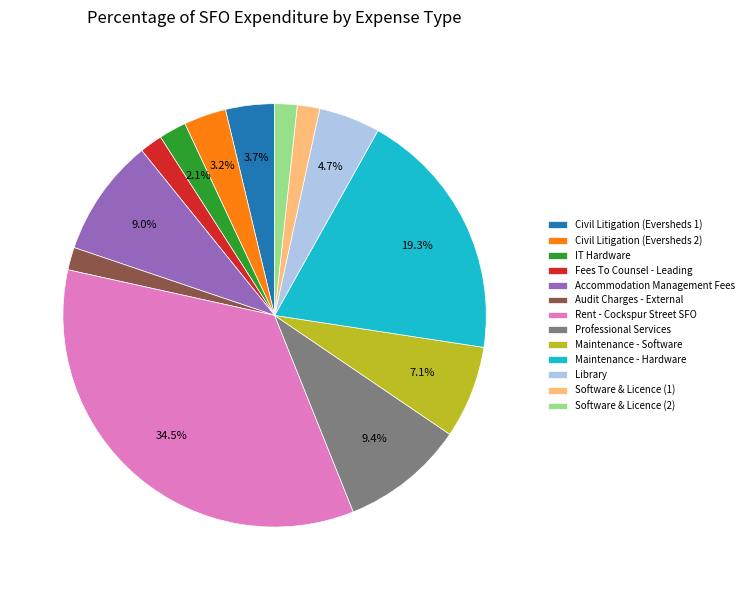

What is the largest slice in the pie chart?

Rent - Cockspur Street SFO